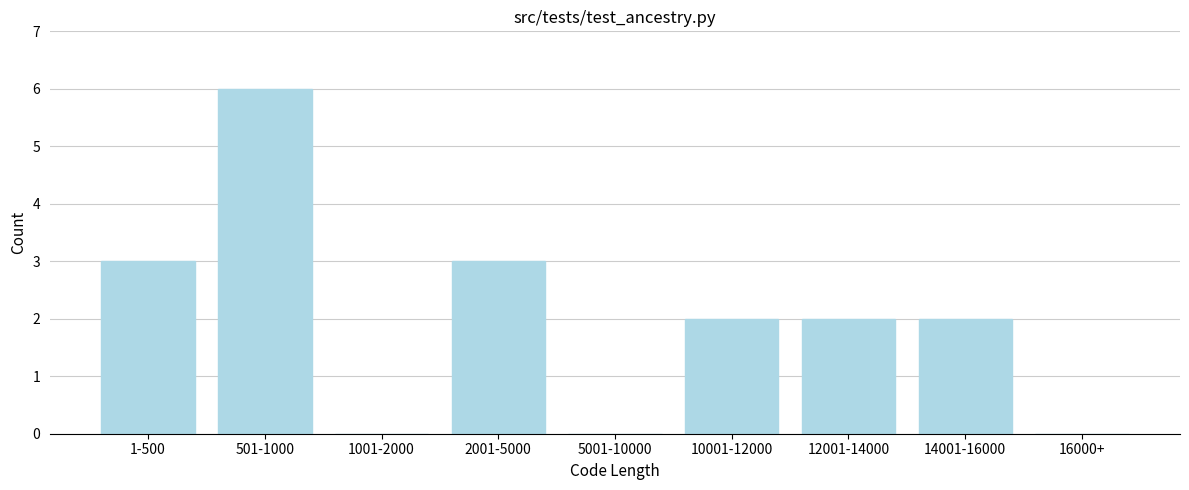

Reading left to right, extract all data points from this chart.

1-500=3	501-1000=6	1001-2000=0	2001-5000=3	5001-10000=0	10001-12000=2	12001-14000=2	14001-16000=2	16000+=0